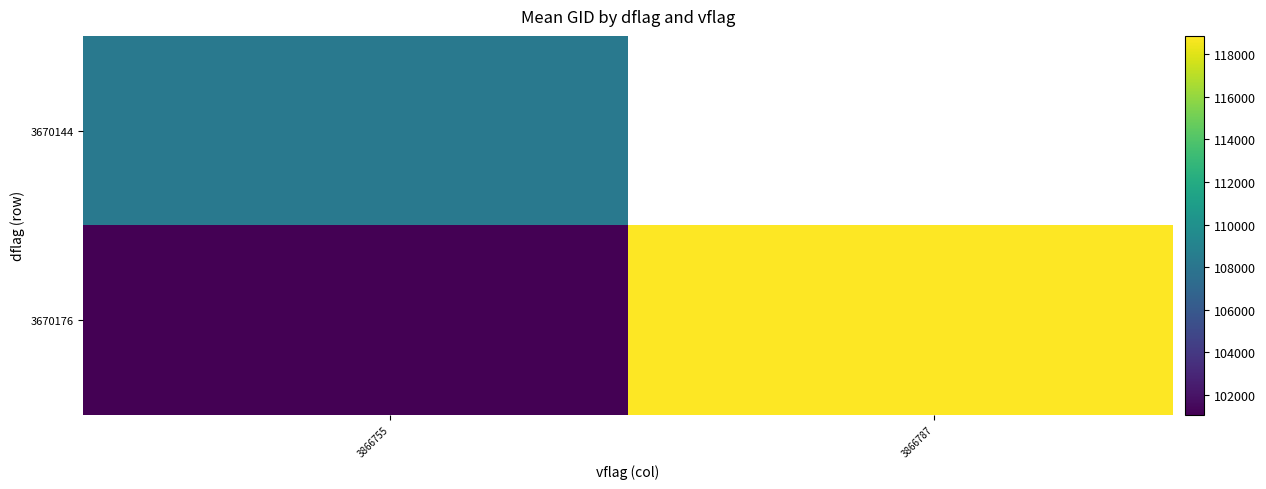

List the series in order of their peak value, lowest first.

3670144, 3670176